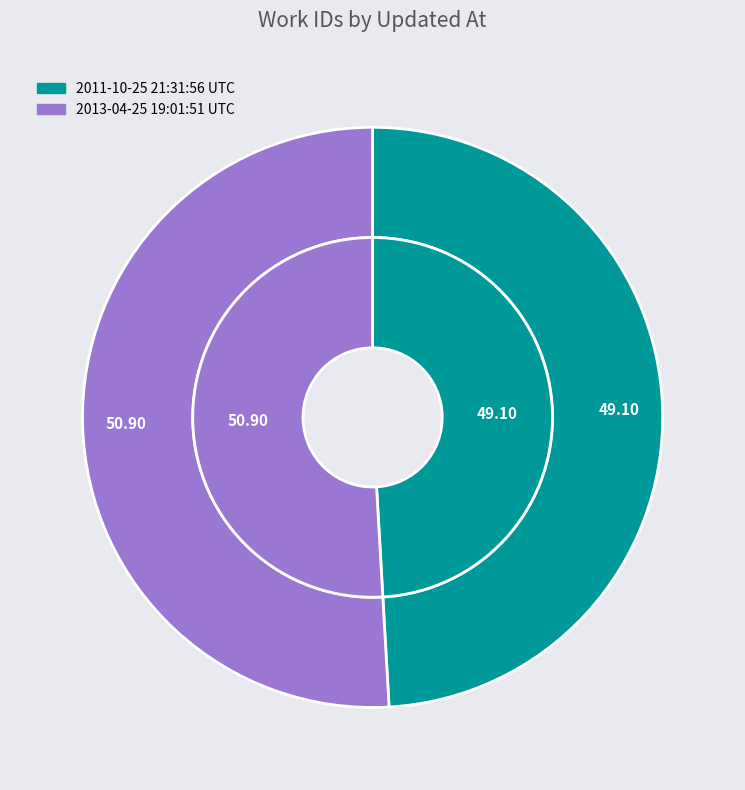

Which has a higher value, 2013-04-25 19:01:51 UTC or 2011-10-25 21:31:56 UTC?

2013-04-25 19:01:51 UTC